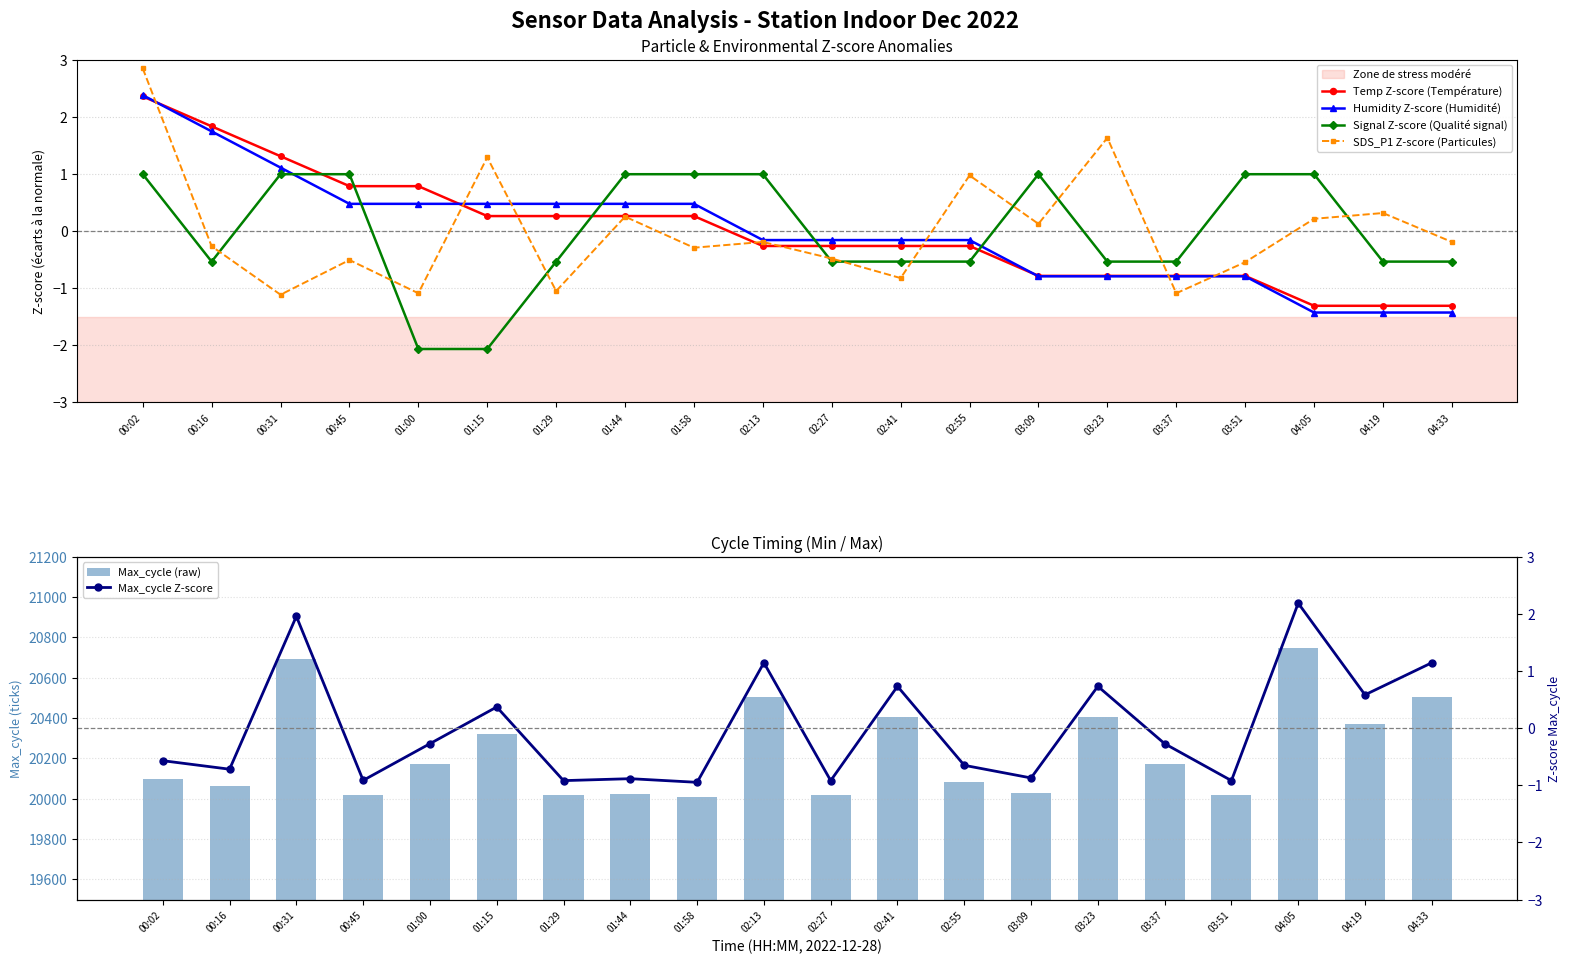

What is the value of the Humidity Z-score (Humidité) bar at the 12th from the left?

-0.2